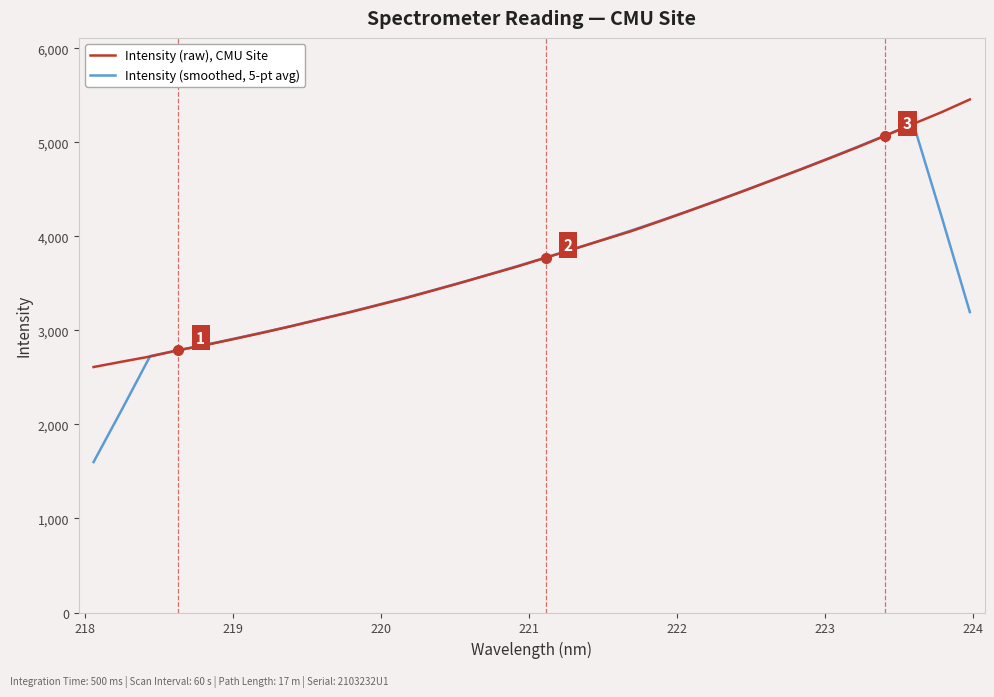

What is the maximum value shown in the chart?

5455.9